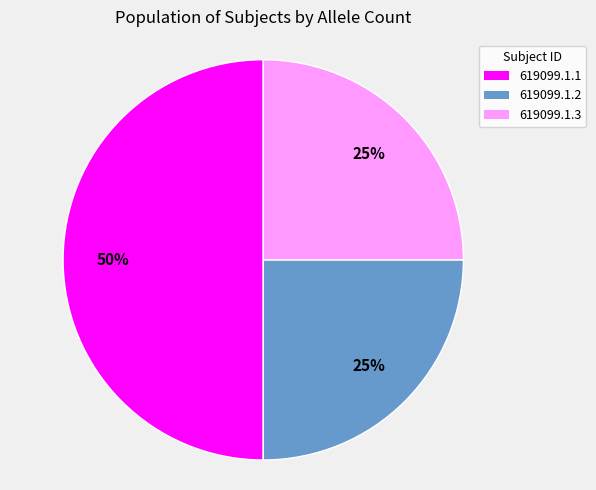

Is 619099.1.3 the majority of the pie?

No